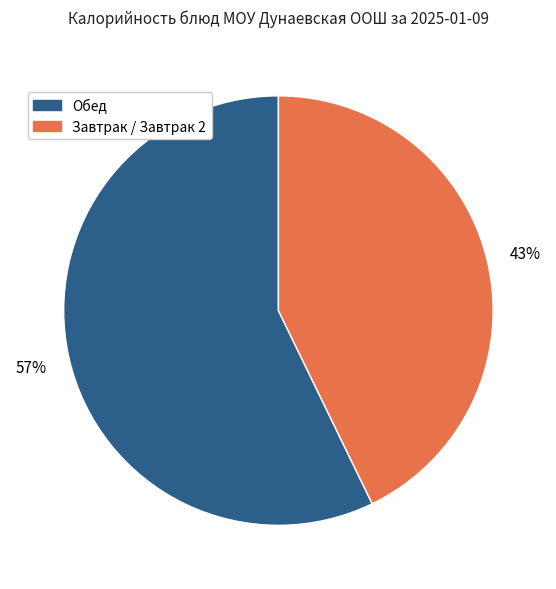

How many segments does this pie chart have?

2